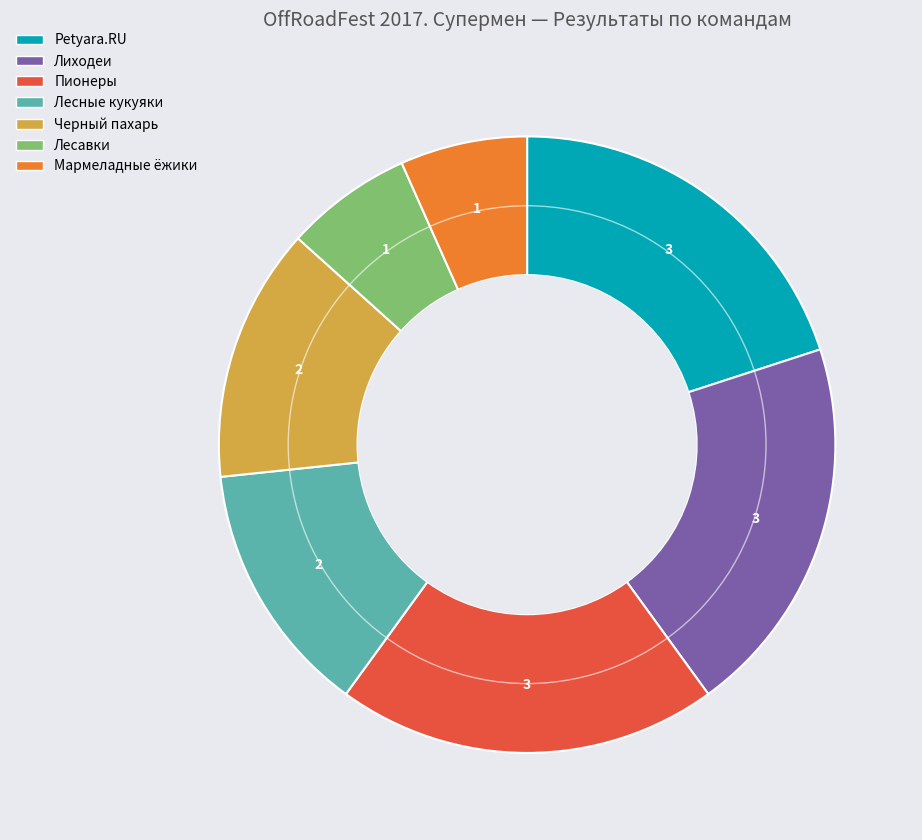

The Лесавки slice represents 7% of the pie. True or false?

True